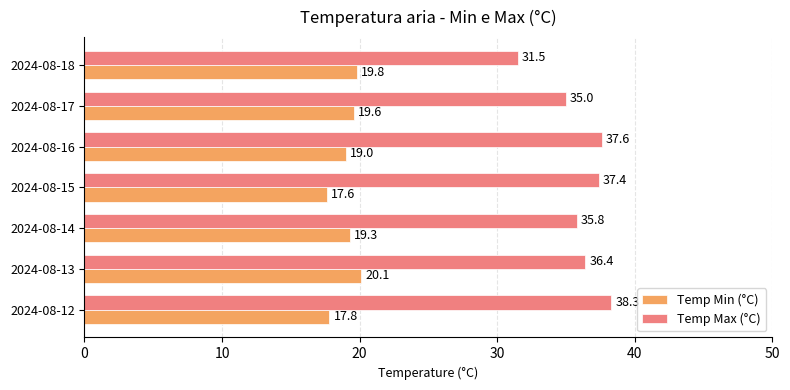

The Temp Max (°C) series shows 20.0 at 2024-08-17. True or false?

False